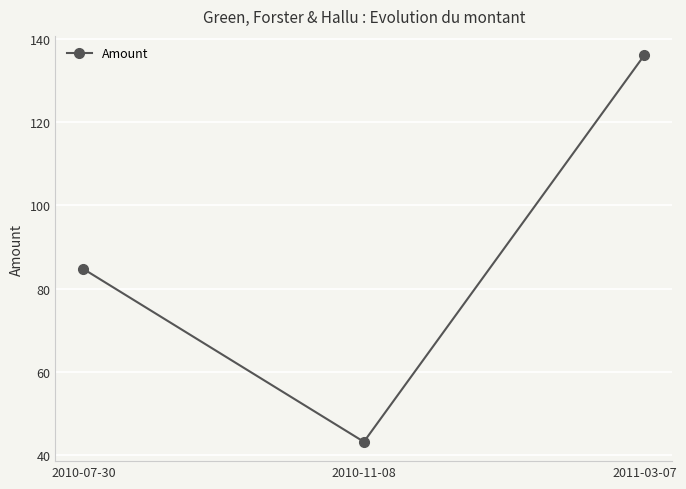

What is the average value?

88.0